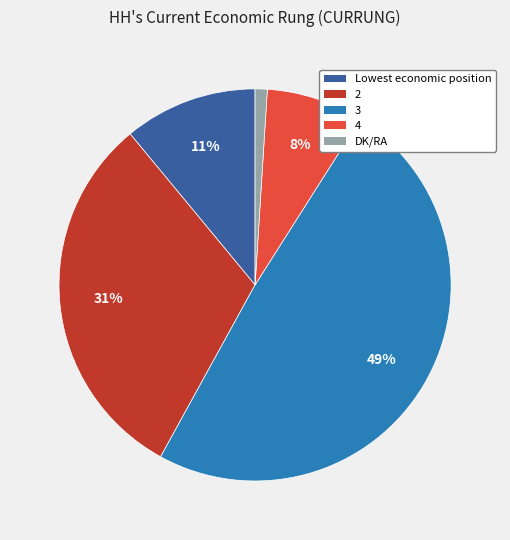

What percentage is the DK/RA slice, to the nearest percent?

1%